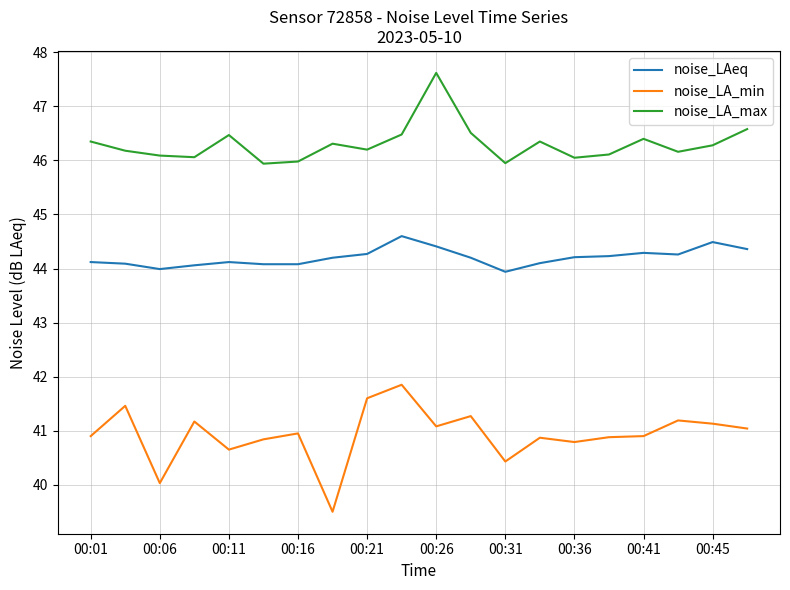

List the series in order of their overall mean, highest first.

noise_LA_max, noise_LAeq, noise_LA_min